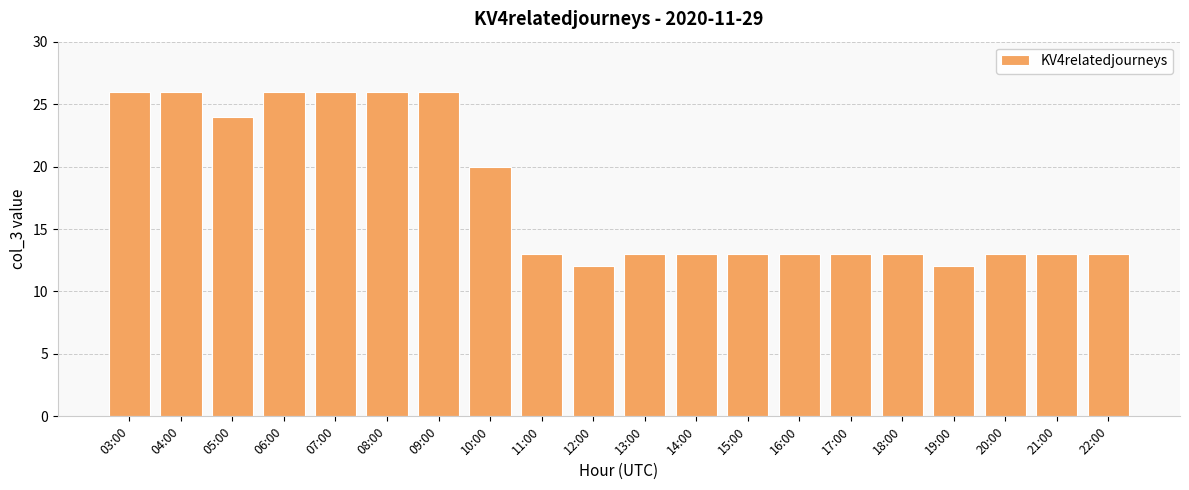

What is the label of the 12th bar from the left?

14:00